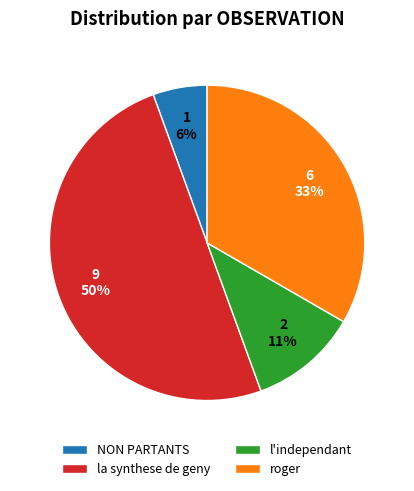

Which category has the biggest portion of the pie?

la synthese de geny